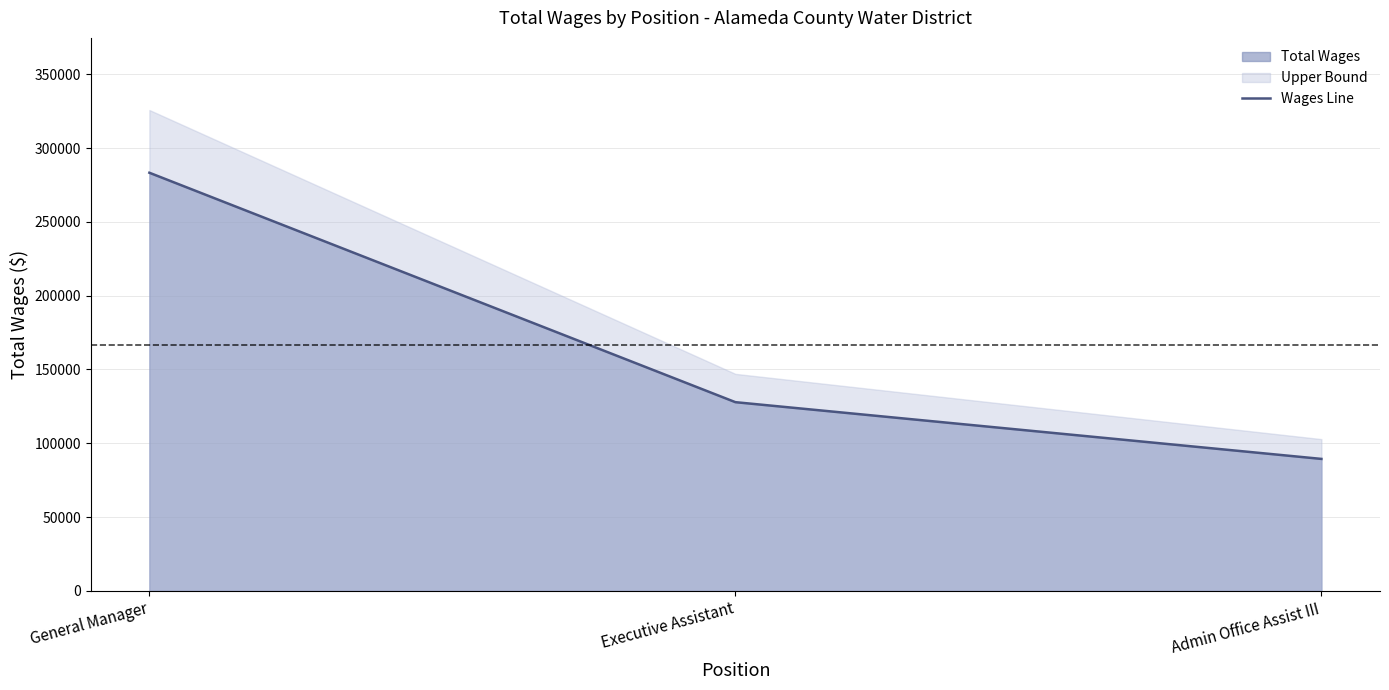

List the labels in order of value, largest first.

General Manager, Executive Assistant, Admin Office Assist III